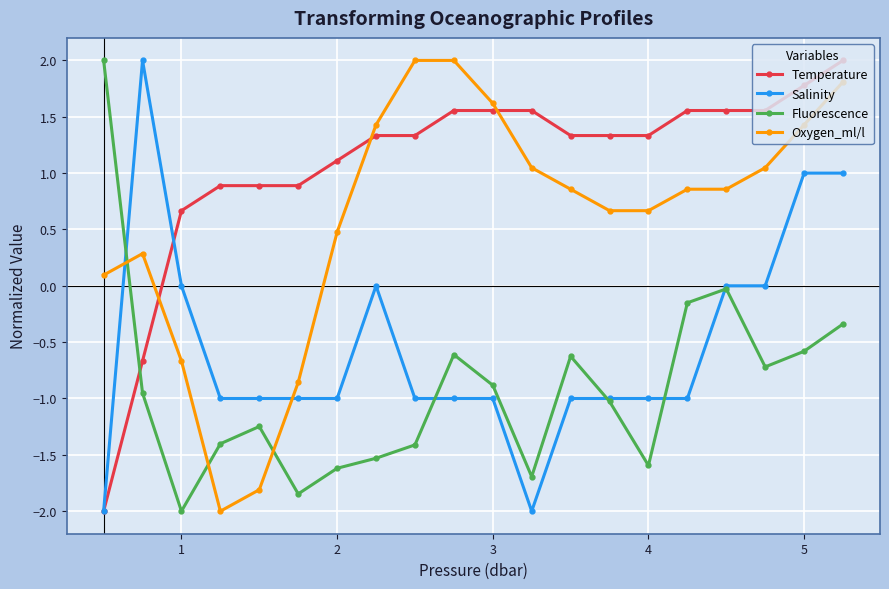

At how many categories does at least one series exceed 0?

20